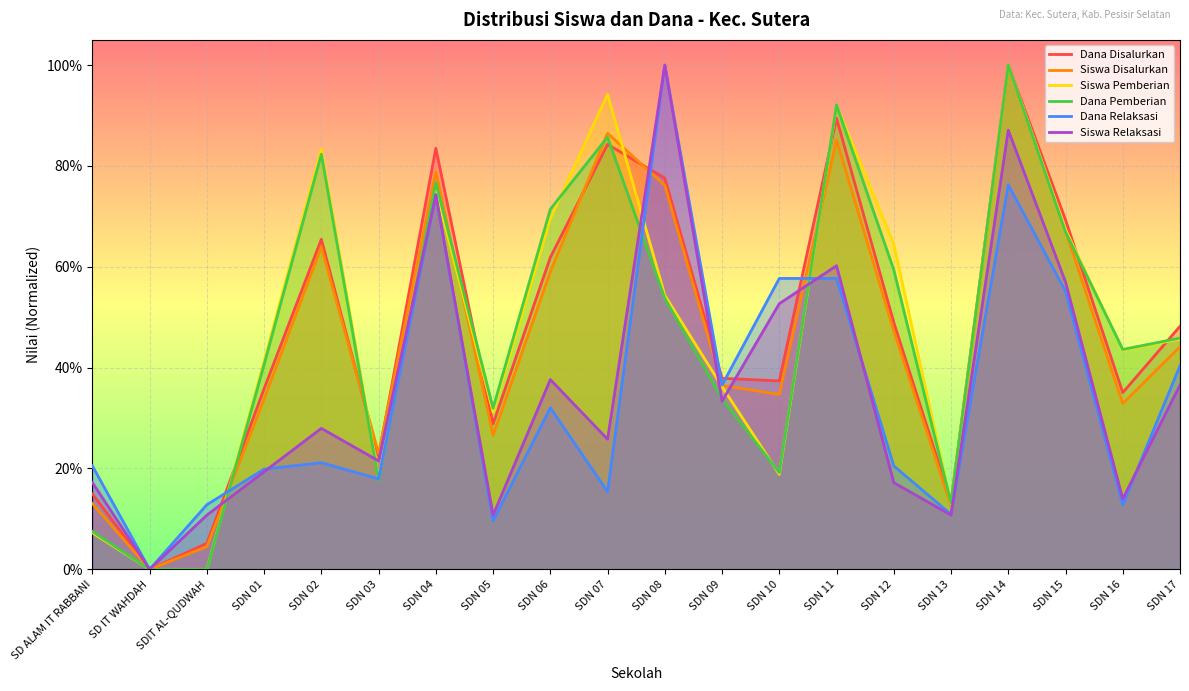

What is the value of the Dana Relaksasi point at the 7th from the left?

0.7